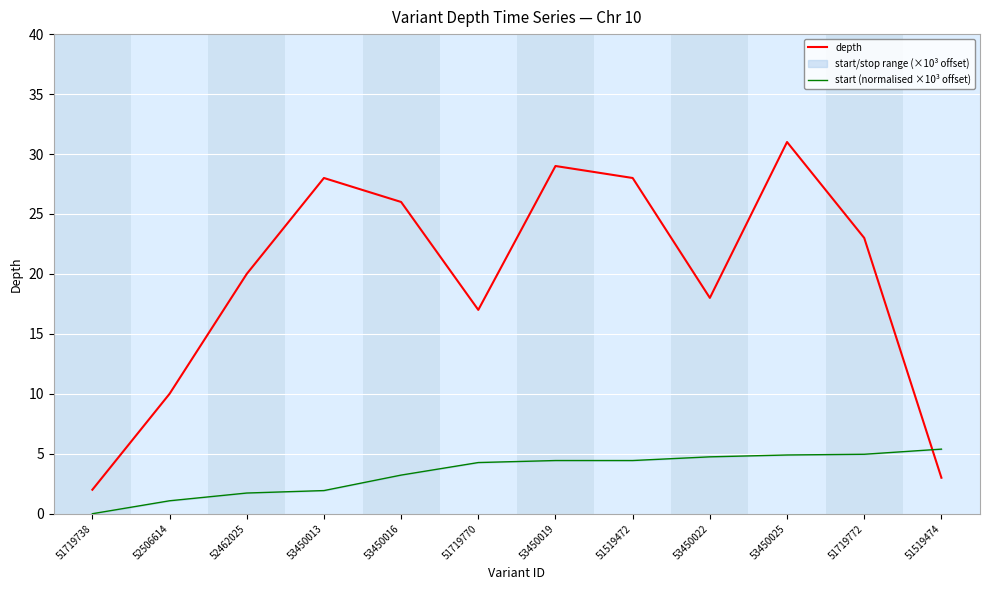

Reading right to left, extract all data points from this chart.

depth: 51519474=3.0	51719772=23.0	53450025=31.0	53450022=18.0	51519472=28.0	53450019=29.0	51719770=17.0	53450016=26.0	53450013=28.0	52462025=20.0	52506614=10.0	51719738=2.0
start (normalised ×10³ offset): 51519474=5.4	51719772=5.0	53450025=4.9	53450022=4.7	51519472=4.4	53450019=4.4	51719770=4.3	53450016=3.2	53450013=1.9	52462025=1.7	52506614=1.1	51719738=0.0